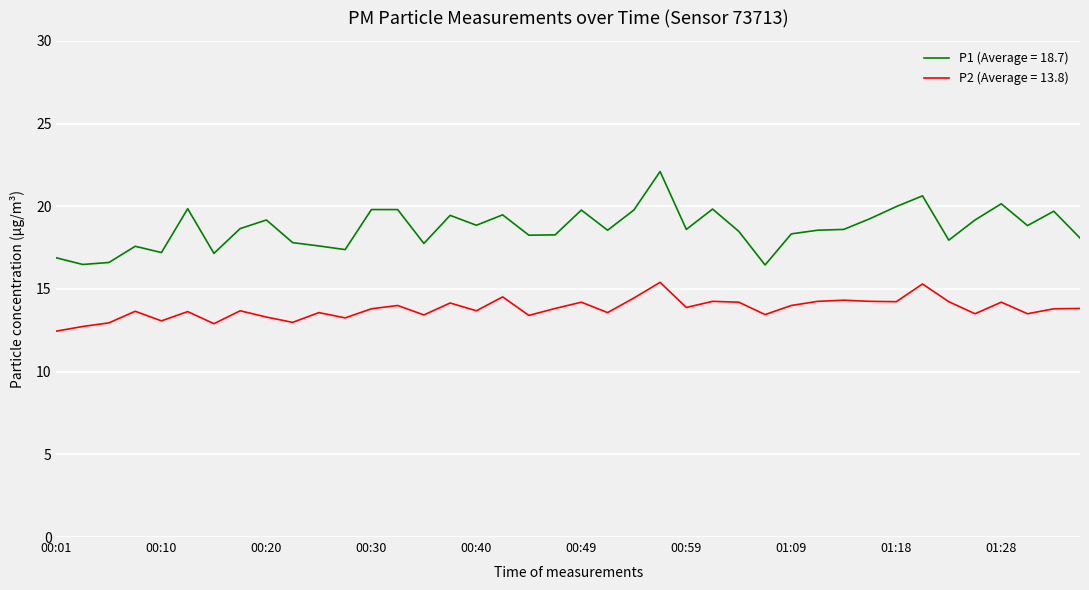

What is the maximum value for P1 (Average = 18.7)?

22.1